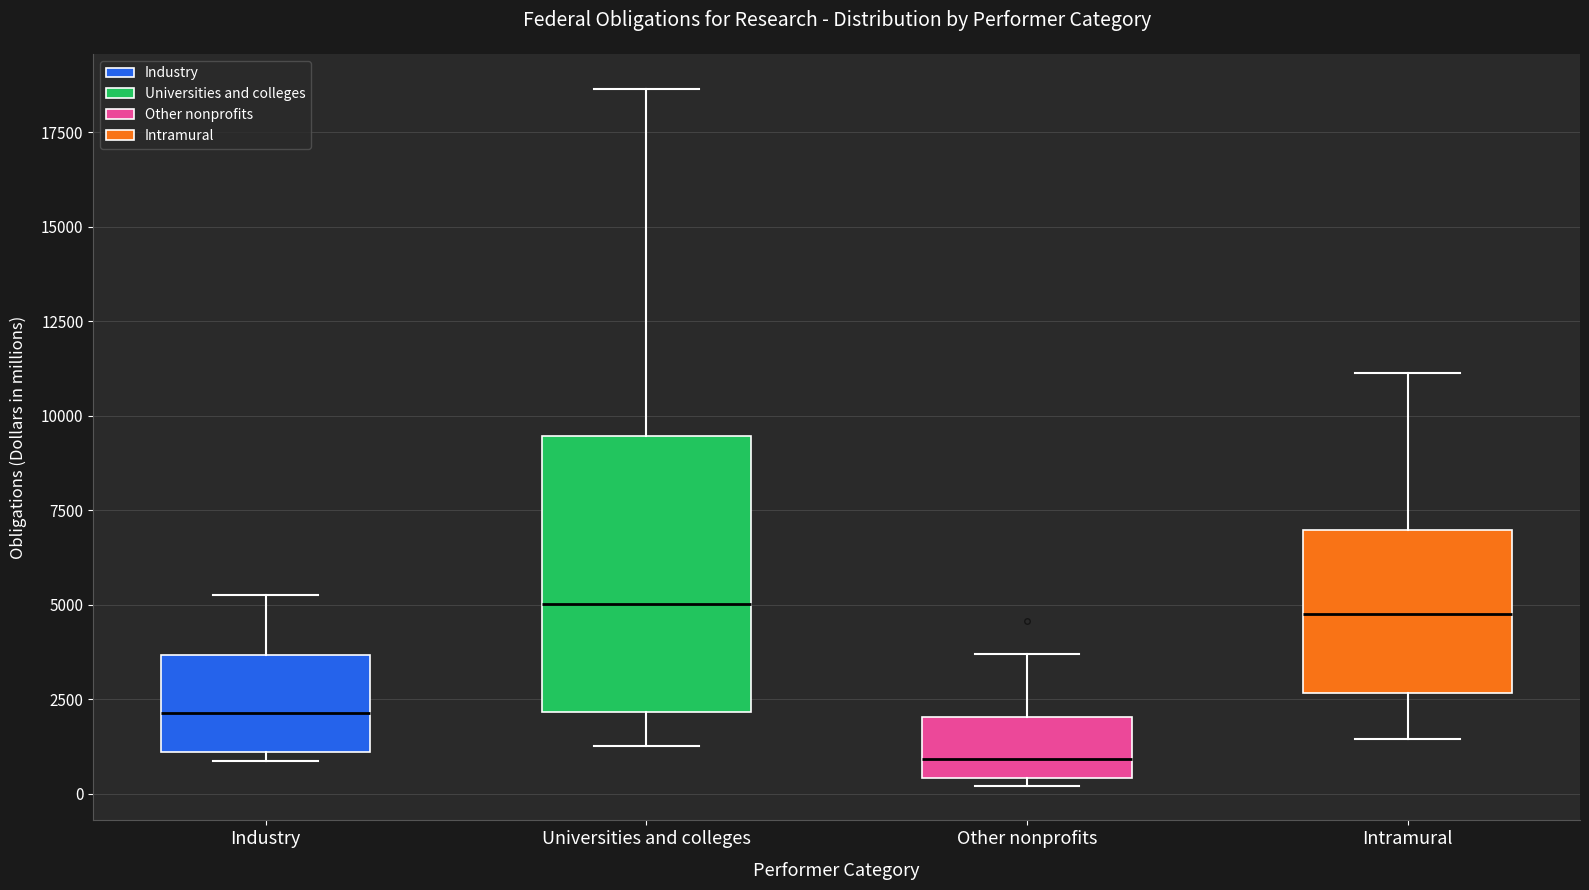

Reading left to right, read every box against the y-axis: the position of its median line, the range the box covers, and the ends of its whiskers. The values are not printed on the chart, so give them approximately, as read against the axis.

Industry: median 2000, box 1000 to 3500, whiskers 1000 (just below the box's lower edge) to 5500
Universities and colleges: median 5000, box 2000 to 9500, whiskers 1500 to 18500
Other nonprofits: median 1000, box 500 to 2000, whiskers 0 to 3500
Intramural: median 5000, box 2500 to 7000, whiskers 1500 to 11000